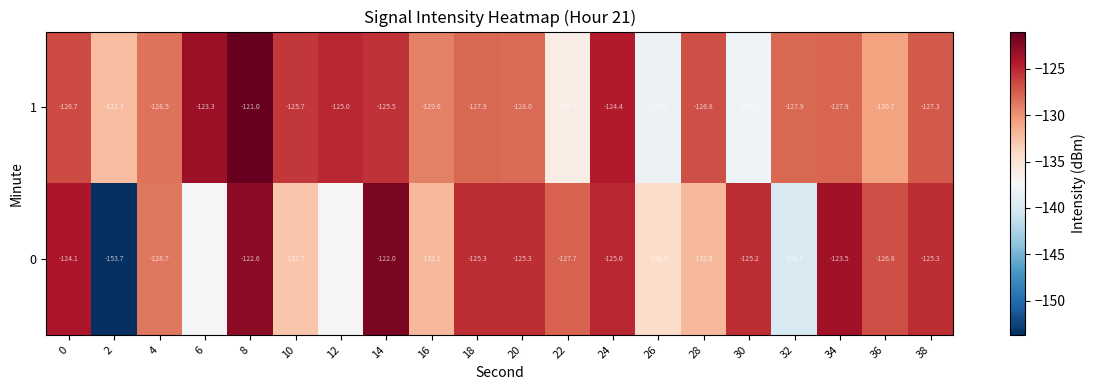

Between 28 and 38, which series saw the biggest shift?

0